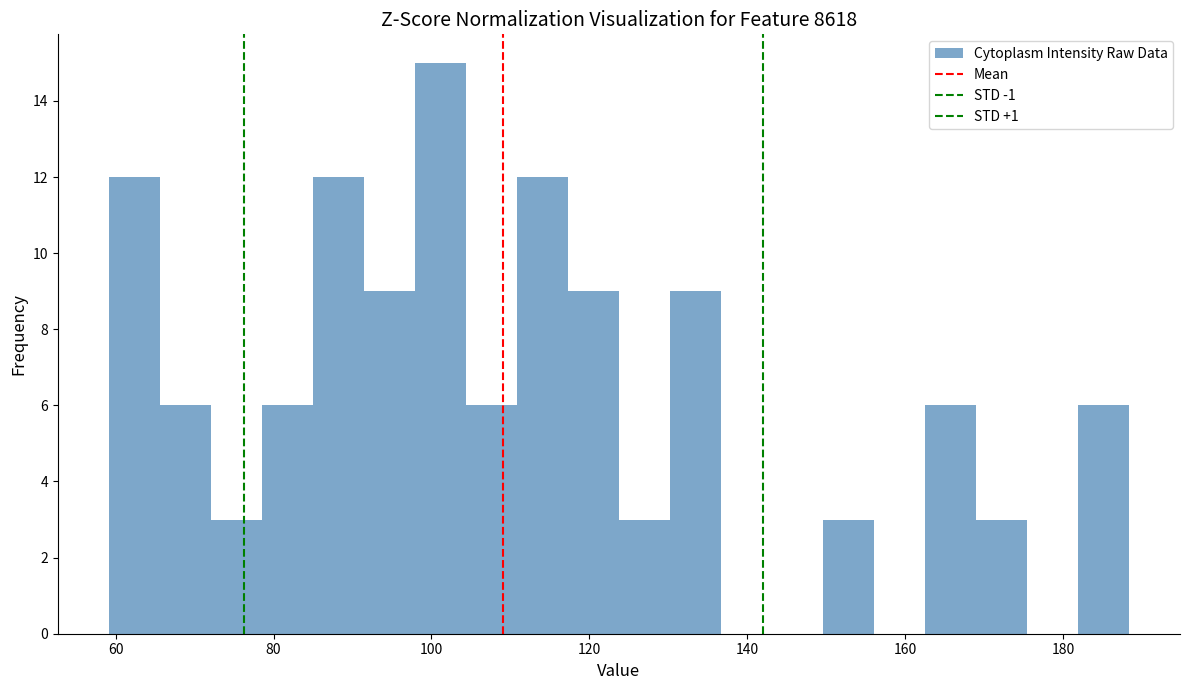

Read against the x-axis, roughly where is the centre of the tallest bar?

102